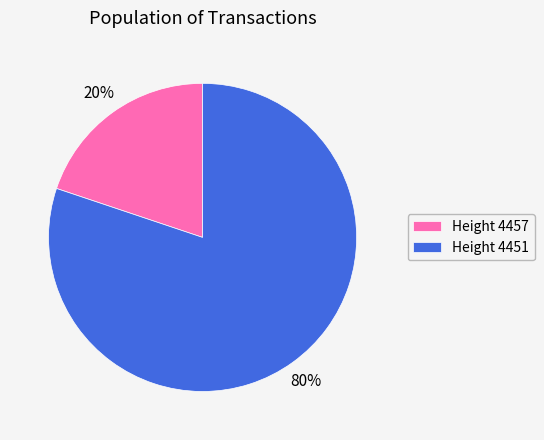

True or false: Height 4451 accounts for 68% of the total.

False